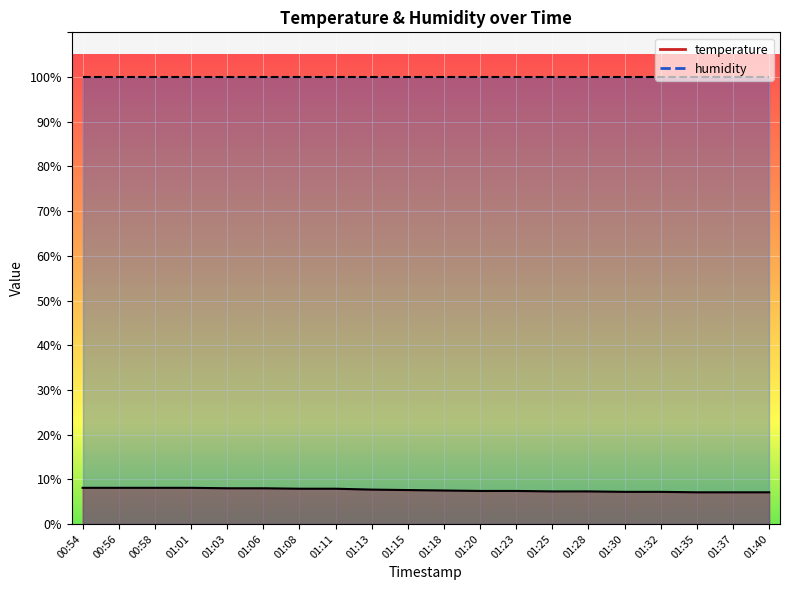

What position from the right is 01:03?

16